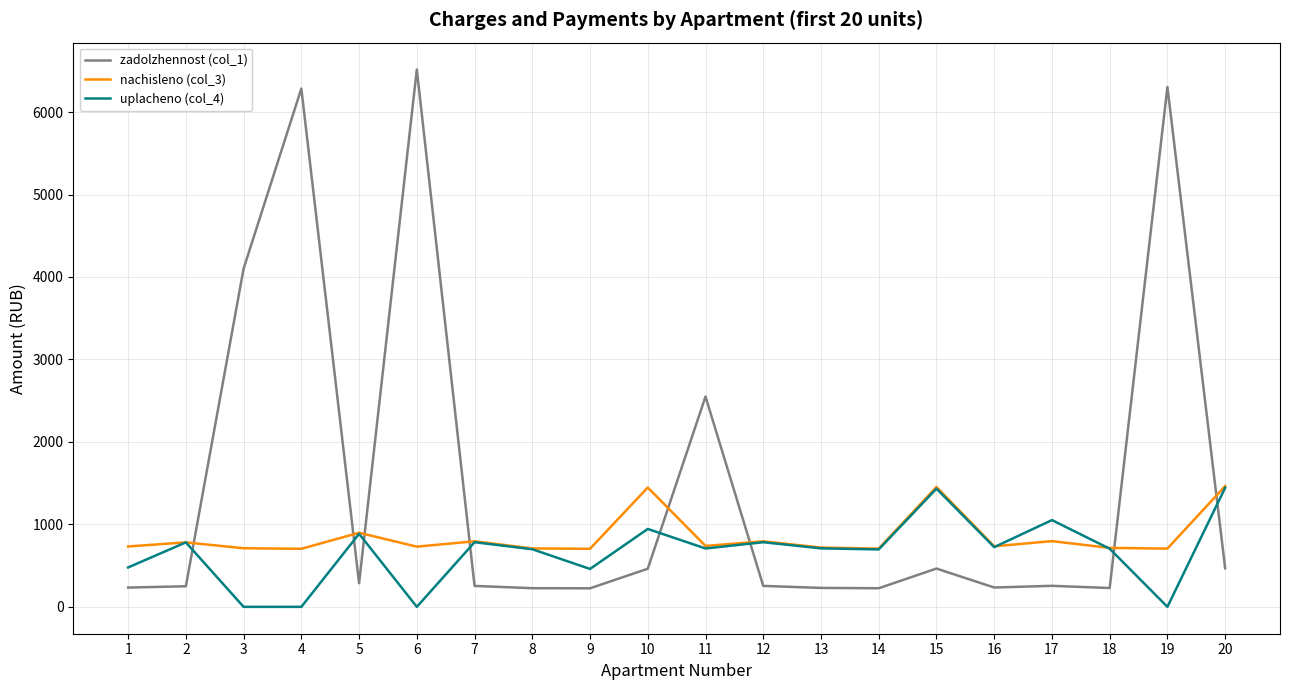

What is the total value across all series at 2?

1813.6